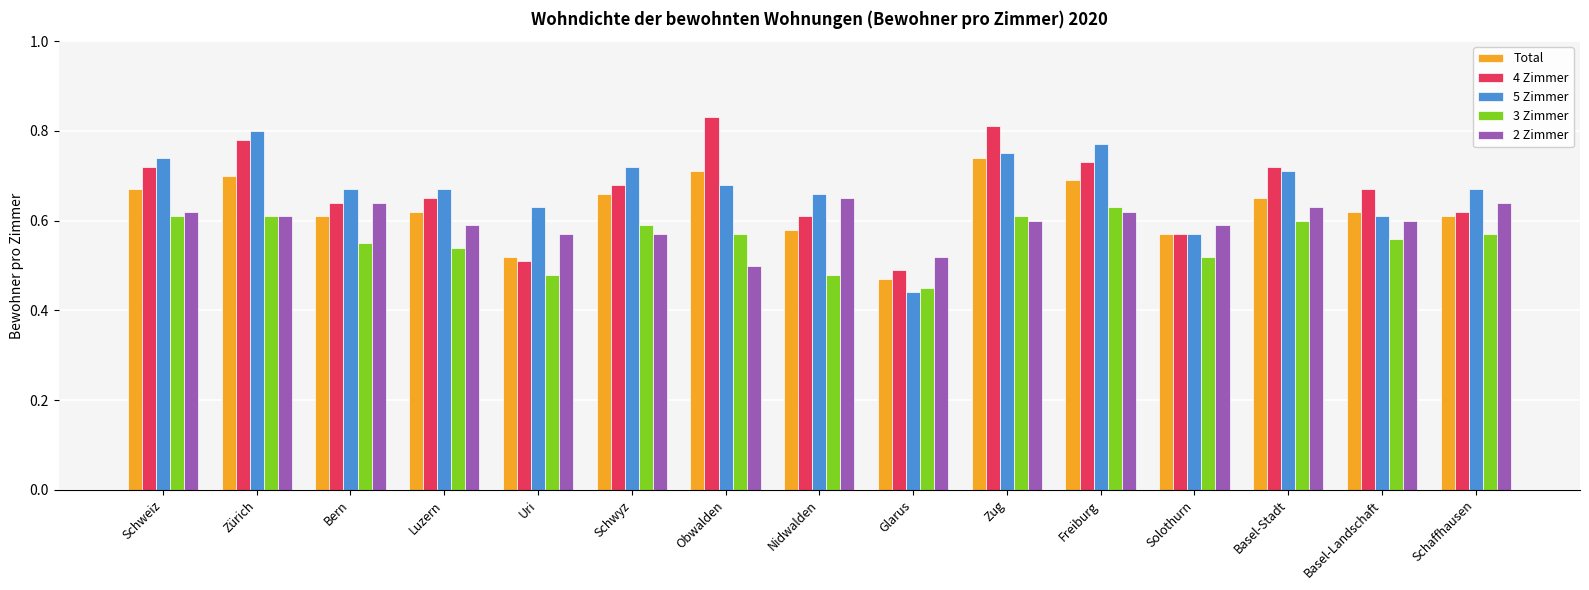

True or false: 2 Zimmer has a value of 0.9 at Basel-Stadt.

False